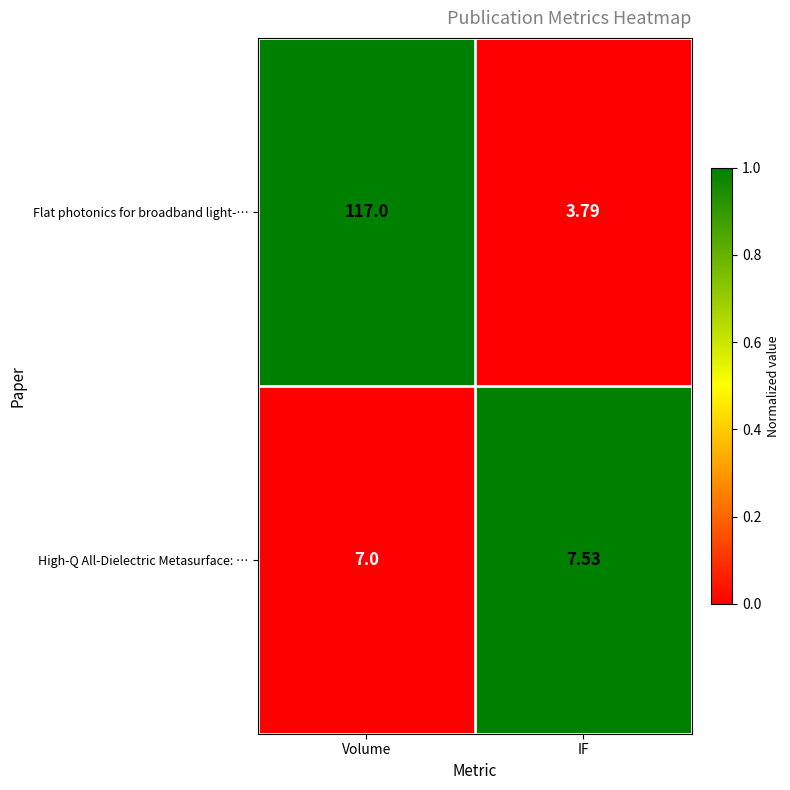

At which label is High-Q All-Dielectric Metasurface: … closest to 7?

Volume